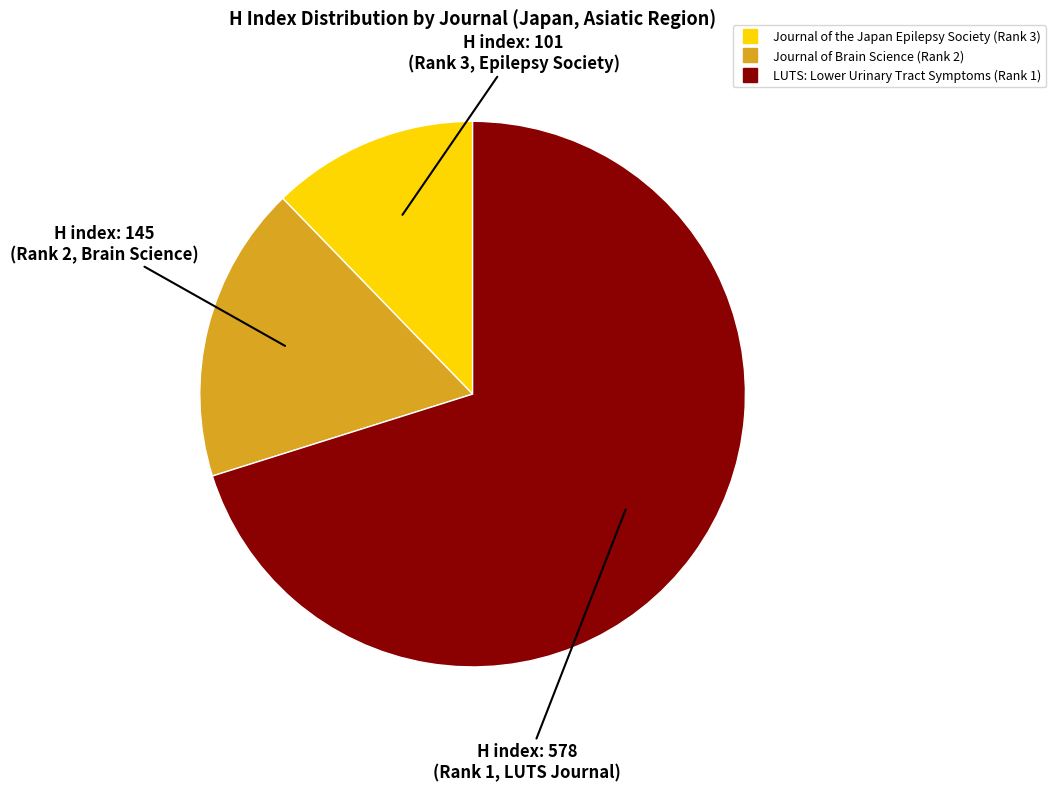

Count the number of slices in the pie.

3